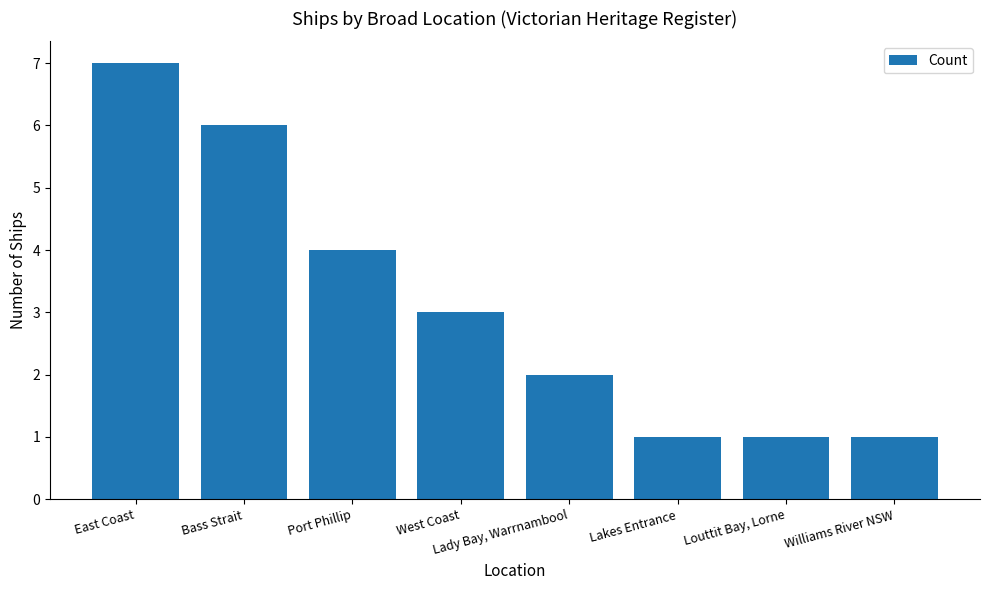

What is the change in value from Lady Bay, Warrnambool to Louttit Bay, Lorne?

-1